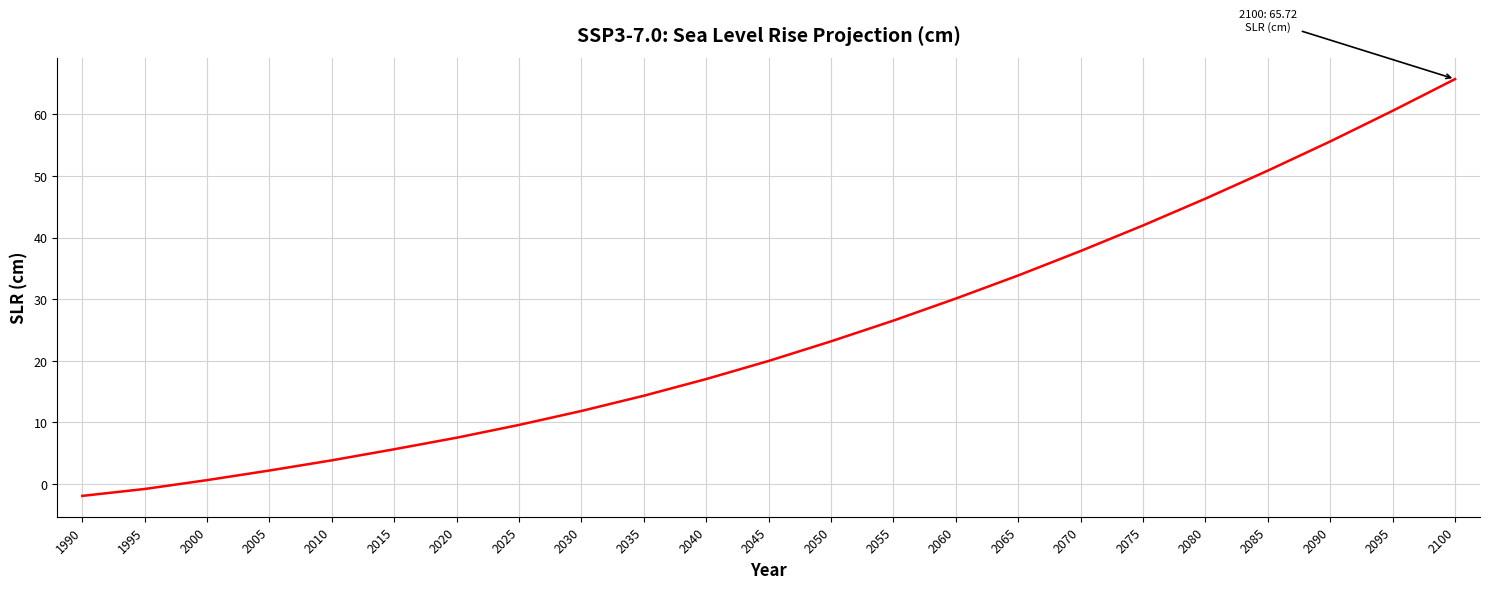

Rank the categories by value from highest to lowest.

2100, 2095, 2090, 2085, 2080, 2075, 2070, 2065, 2060, 2055, 2050, 2045, 2040, 2035, 2030, 2025, 2020, 2015, 2010, 2005, 2000, 1995, 1990